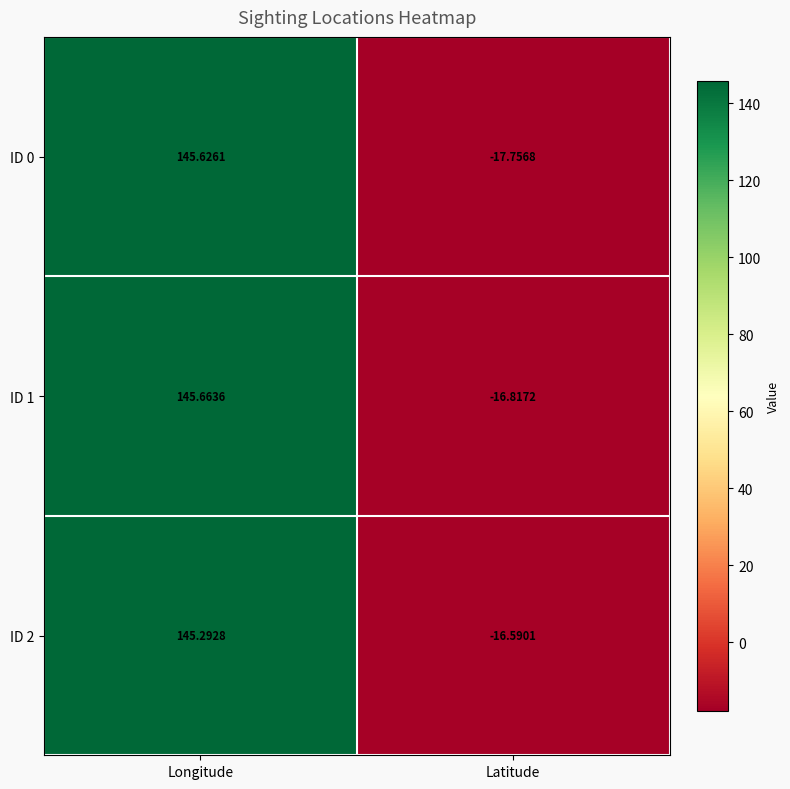

Which category has the lowest value across all series?

Latitude